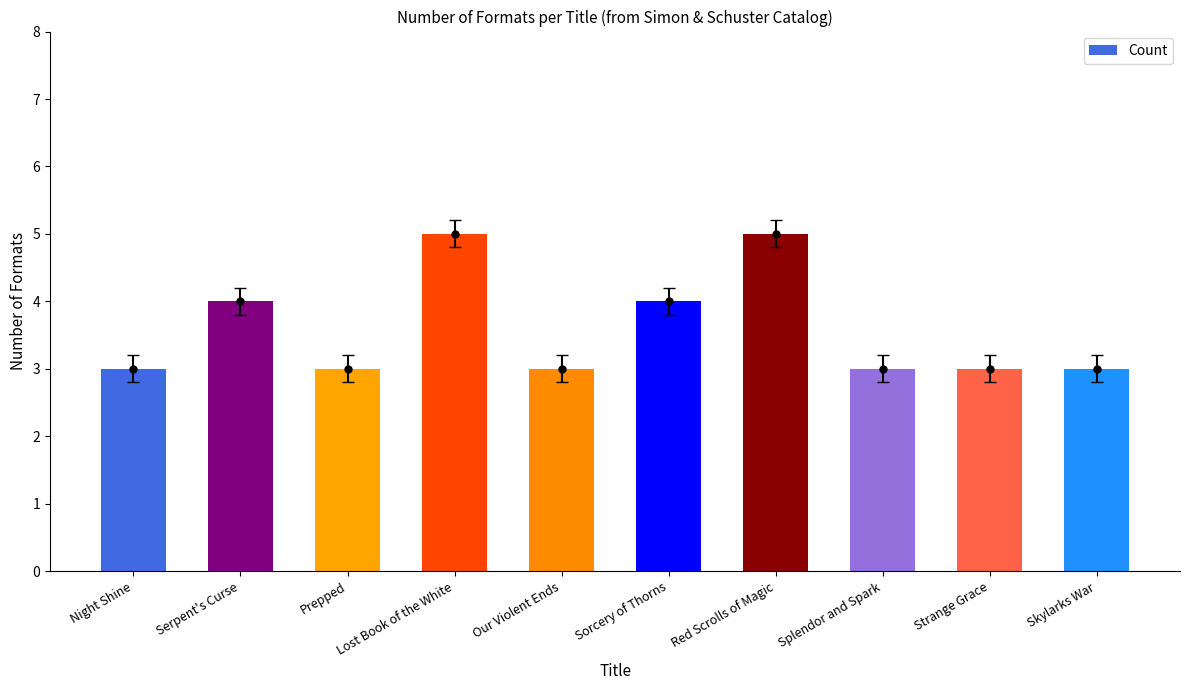

What is the label of the 9th bar from the right?

Serpent's Curse